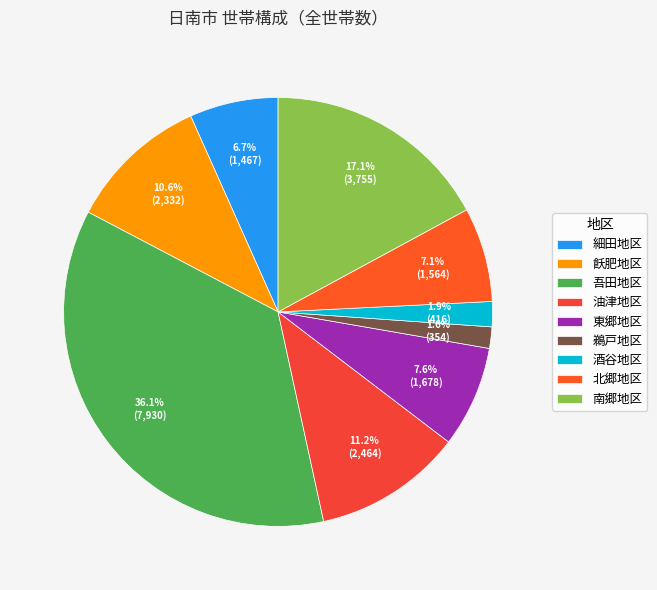

Is 鵜戸地区 the majority of the pie?

No